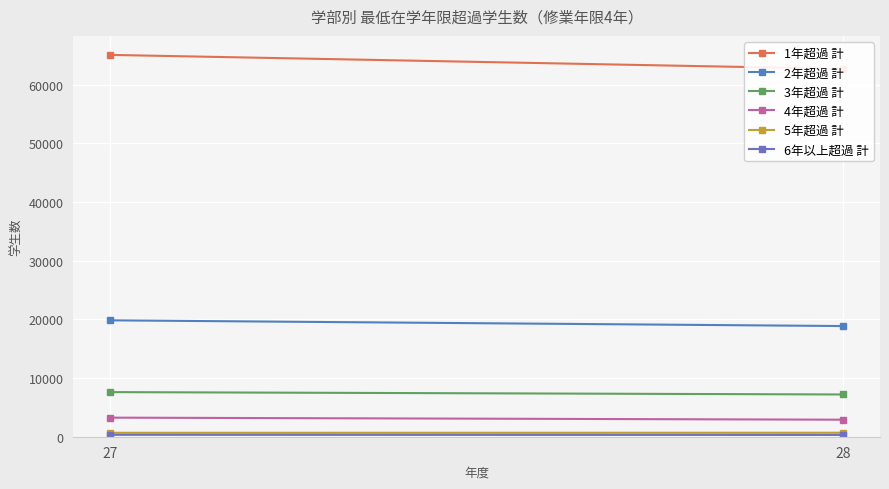

Rank the series by their maximum value, from lowest to highest.

6年以上超過 計, 5年超過 計, 4年超過 計, 3年超過 計, 2年超過 計, 1年超過 計